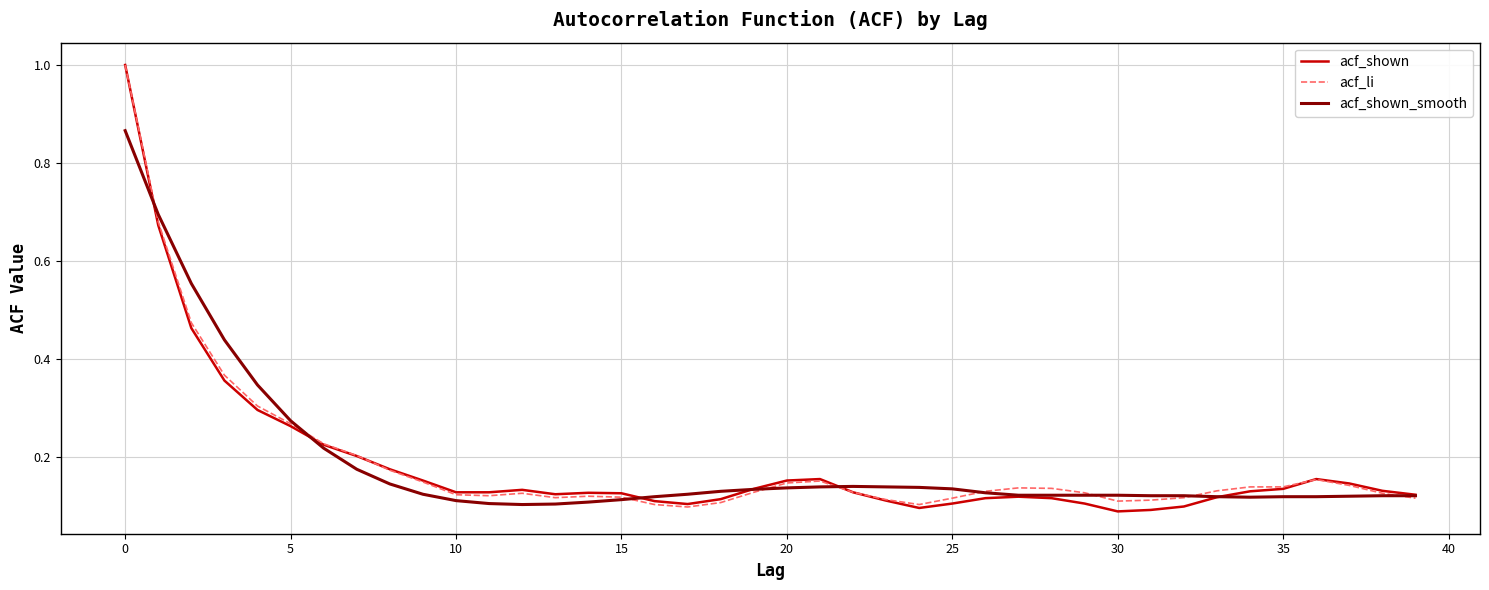

What is the maximum value for acf_shown?

1.0